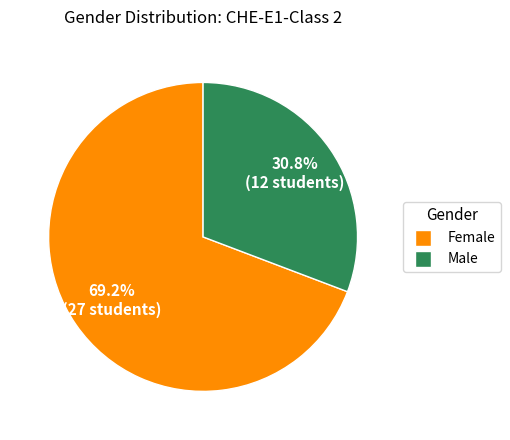

Do Female and Male together represent more than half of the pie?

Yes